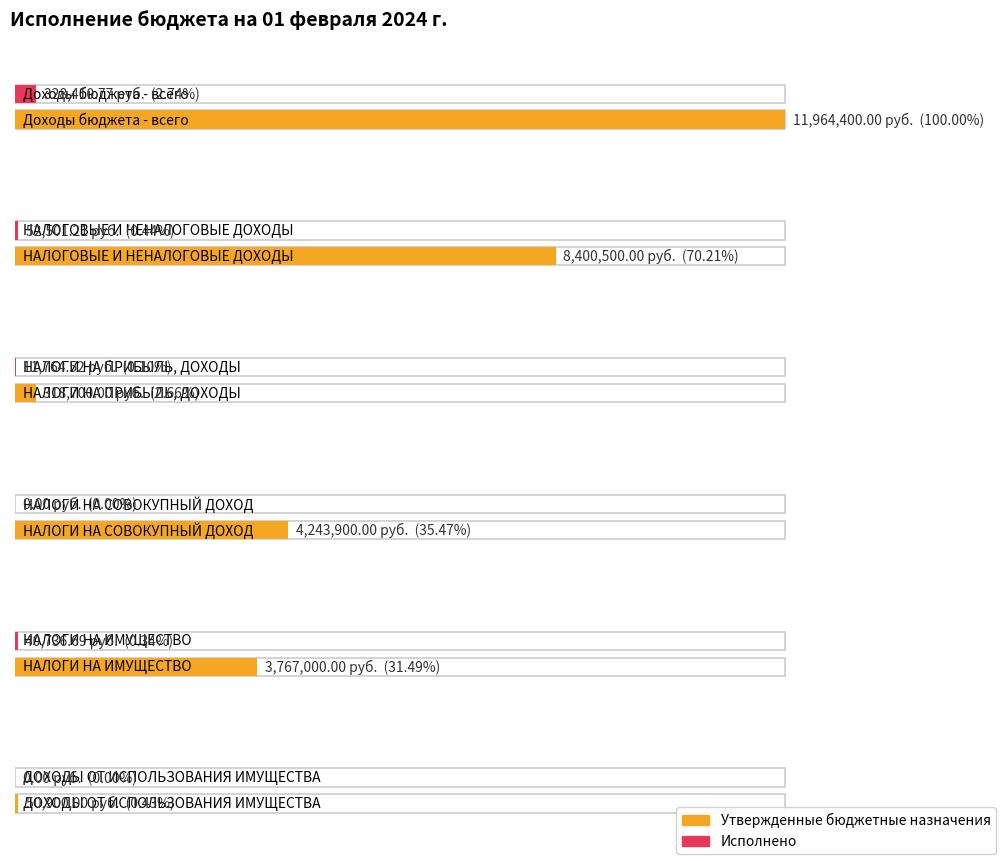

Between Доходы бюджета - всего and ДОХОДЫ ОТ ИСПОЛЬЗОВАНИЯ ИМУЩЕСТВА, which series saw the biggest shift?

Утвержденные бюджетные назначения